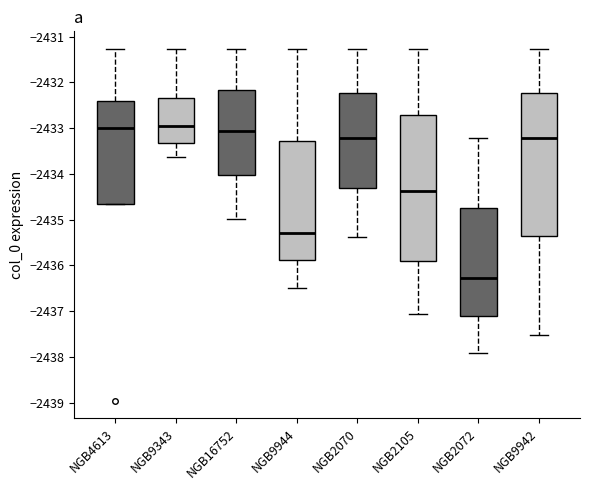

Reading left to right, transcribe this box plot: for each box, give where its median line is, the range the box spans, and where its two whiskers end, as read against the y-axis. The values are not printed on the chart, so give them approximately, as read against the axis.

NGB4613: median -2433.0, box -2434.6 to -2432.4, whiskers -2434.6 to -2431.3
NGB9343: median -2432.9, box -2433.3 to -2432.3, whiskers -2433.6 to -2431.3
NGB16752: median -2433.1, box -2434.0 to -2432.2, whiskers -2435.0 to -2431.3
NGB9944: median -2435.3, box -2435.9 to -2433.3, whiskers -2436.5 to -2431.3
NGB2070: median -2433.2, box -2434.3 to -2432.2, whiskers -2435.4 to -2431.3
NGB2105: median -2434.4, box -2435.9 to -2432.7, whiskers -2437.1 to -2431.3
NGB2072: median -2436.3, box -2437.1 to -2434.7, whiskers -2437.9 to -2433.2
NGB9942: median -2433.2, box -2435.4 to -2432.2, whiskers -2437.5 to -2431.3